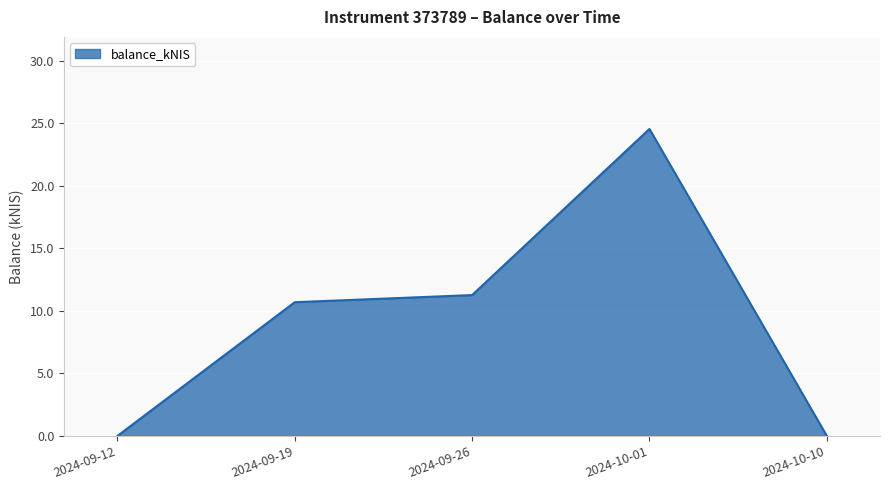

What position from the left is 2024-09-26?

3